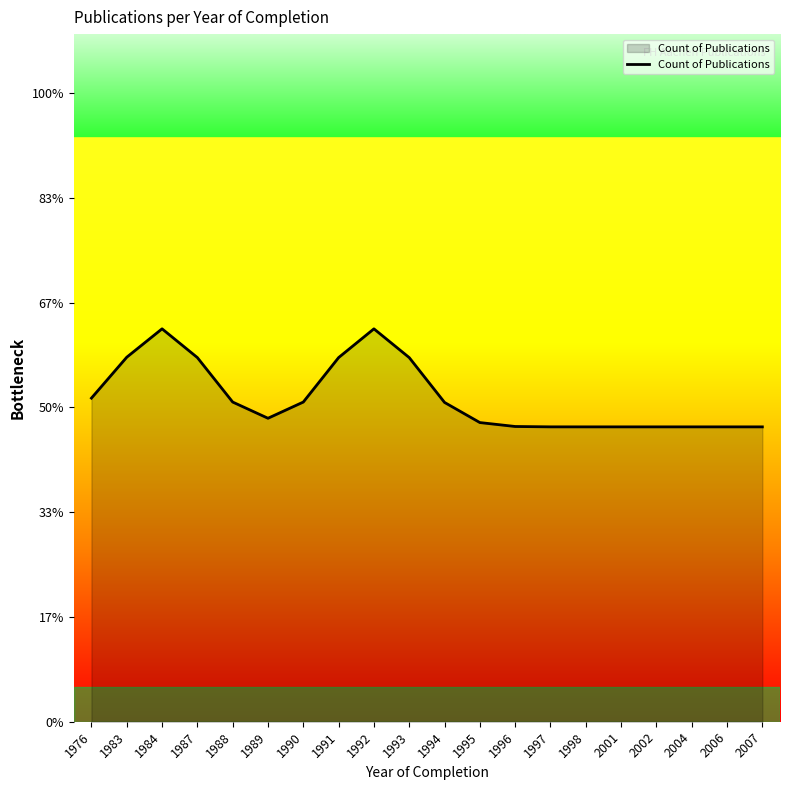

Rank the categories by value from lowest to highest.

1998, 2001, 2002, 2004, 2006, 2007, 1997, 1996, 1995, 1989, 1994, 1988, 1990, 1976, 1993, 1987, 1991, 1983, 1992, 1984